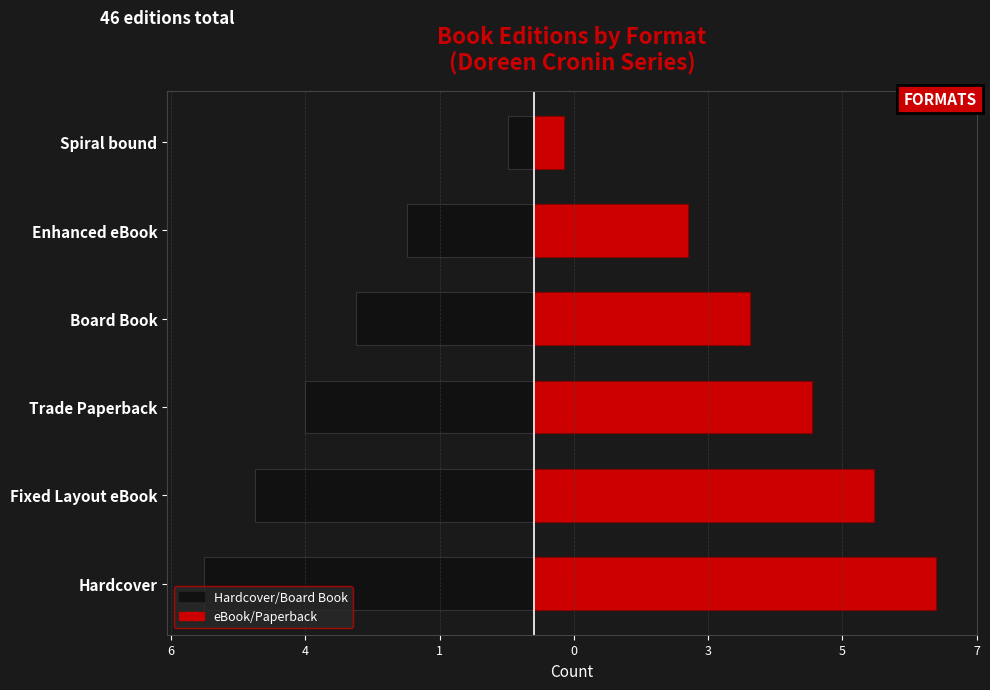

Are the bars grouped side by side (vs. stacked)?

Yes